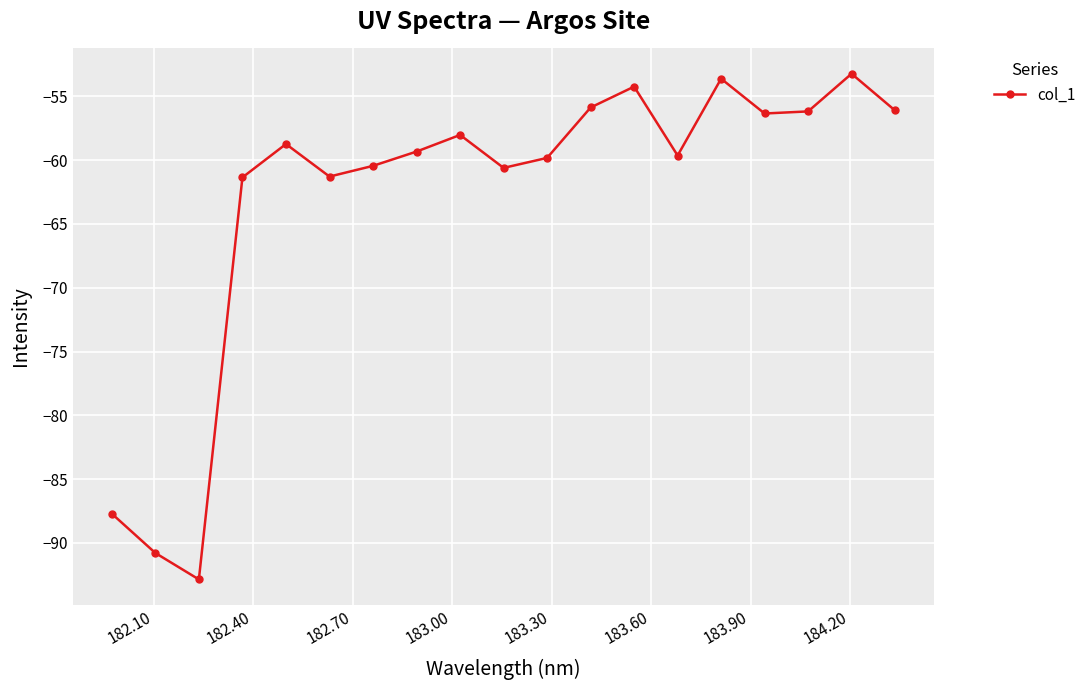

How many data points are less than -59?

10